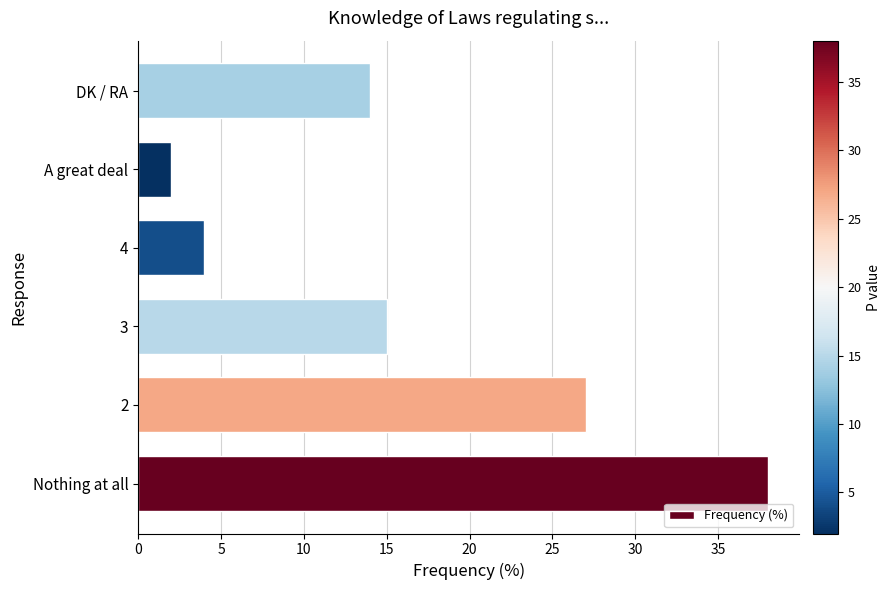

What is the difference between the maximum and minimum values?

36